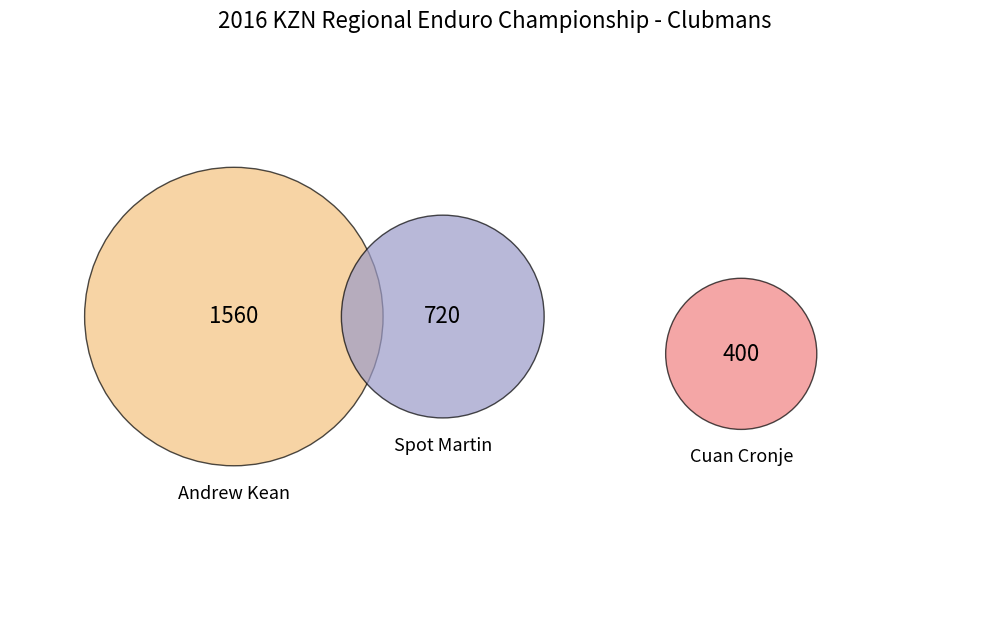

Which category has the biggest portion of the pie?

Andrew Kean